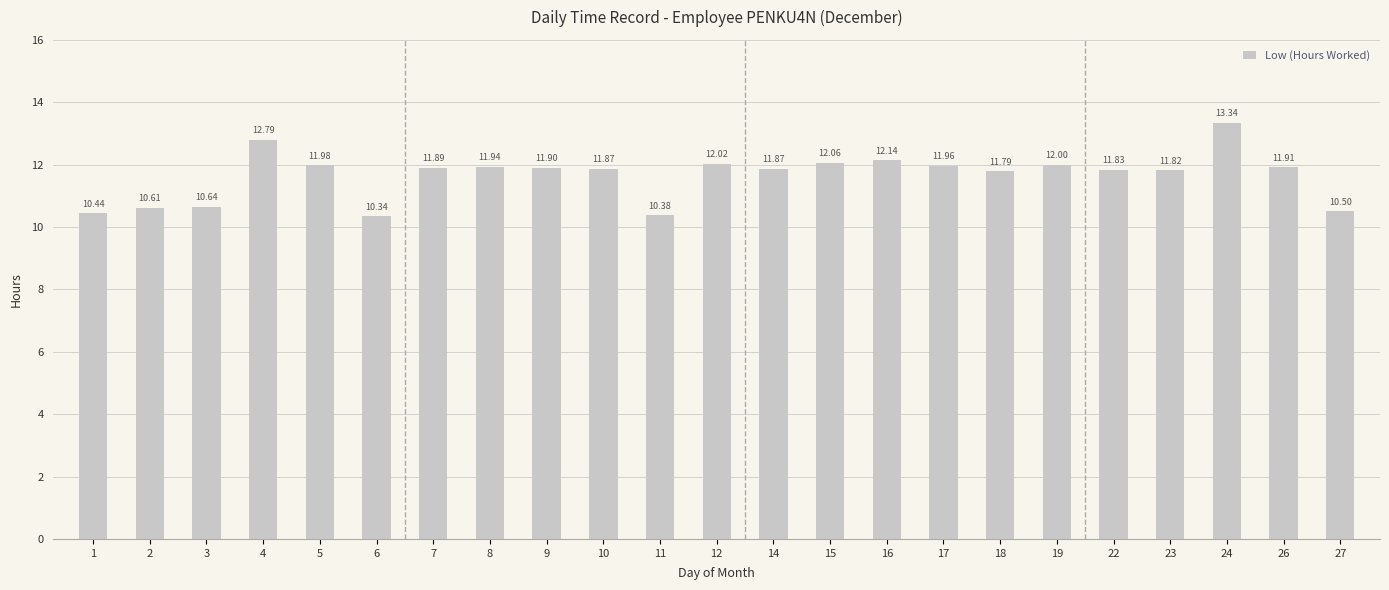

What is the change in value from 11 to 15?

+1.7